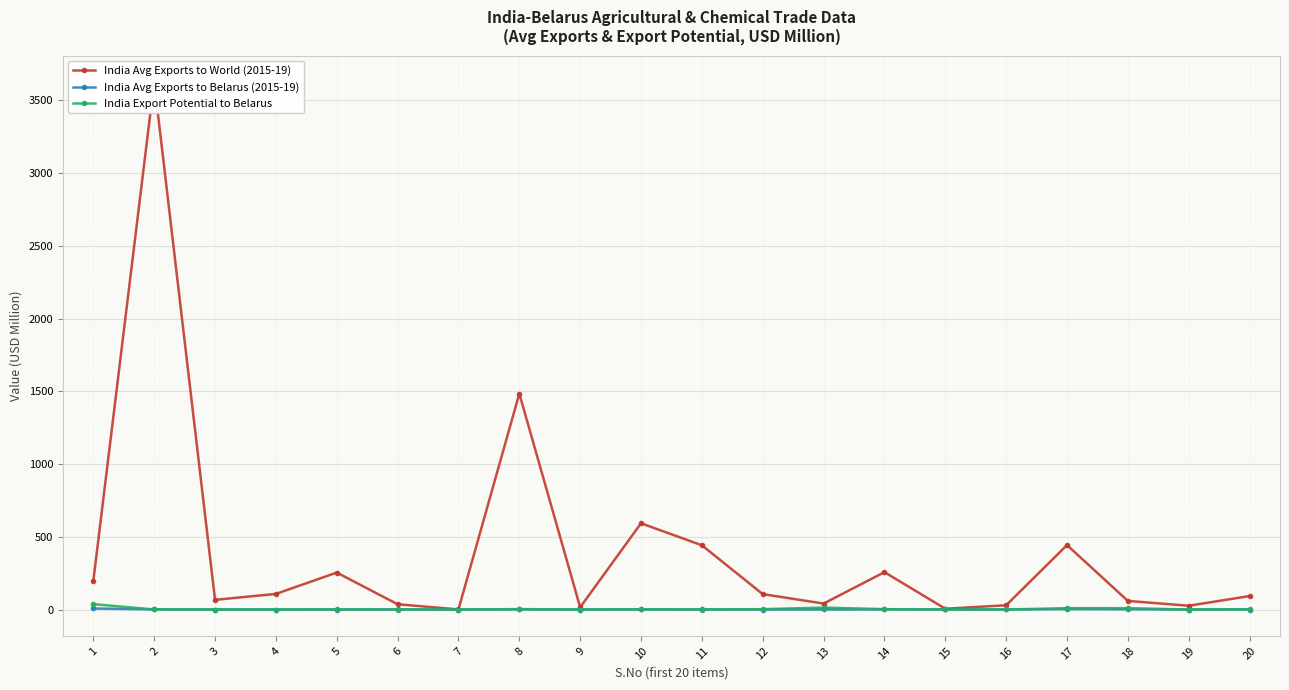

In India Export Potential to Belarus, how many points are higher than both neighbors (excluding endpoints)?

4